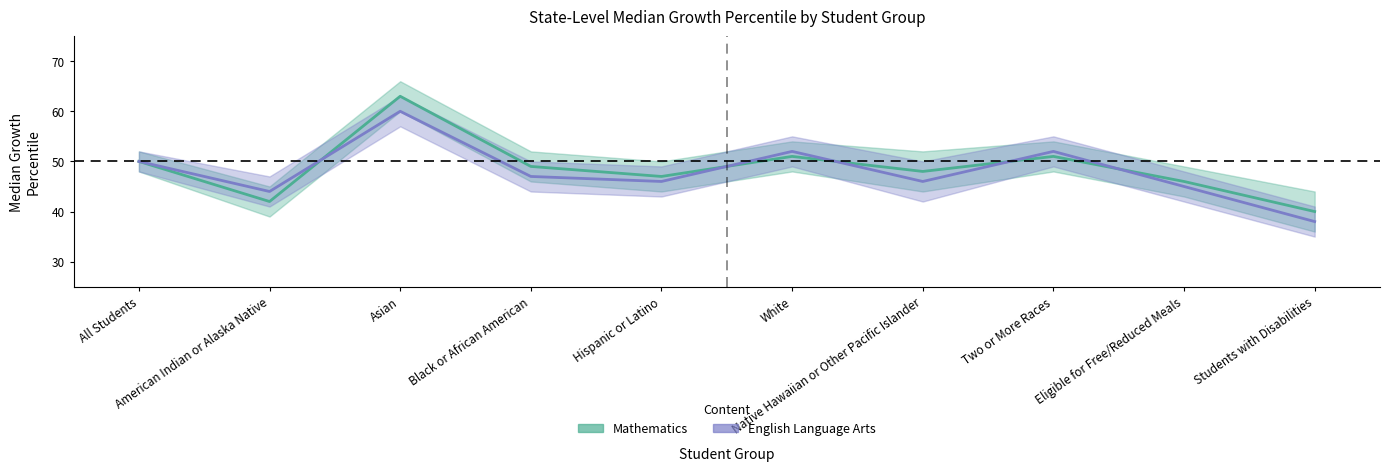

Where is Mathematics nearest to the value 51?

White